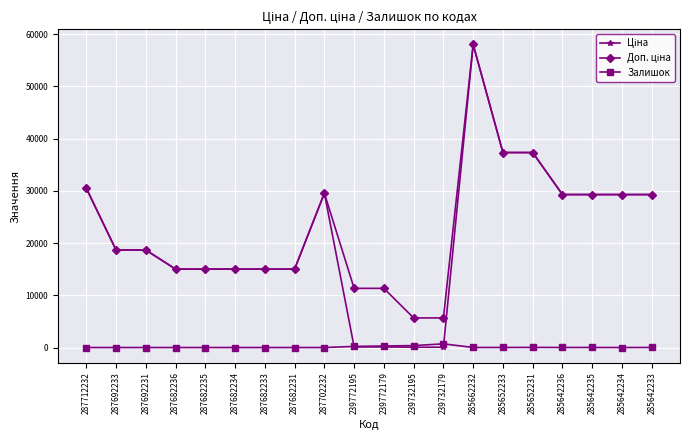

What is the average value of the Залишок series?

83.0